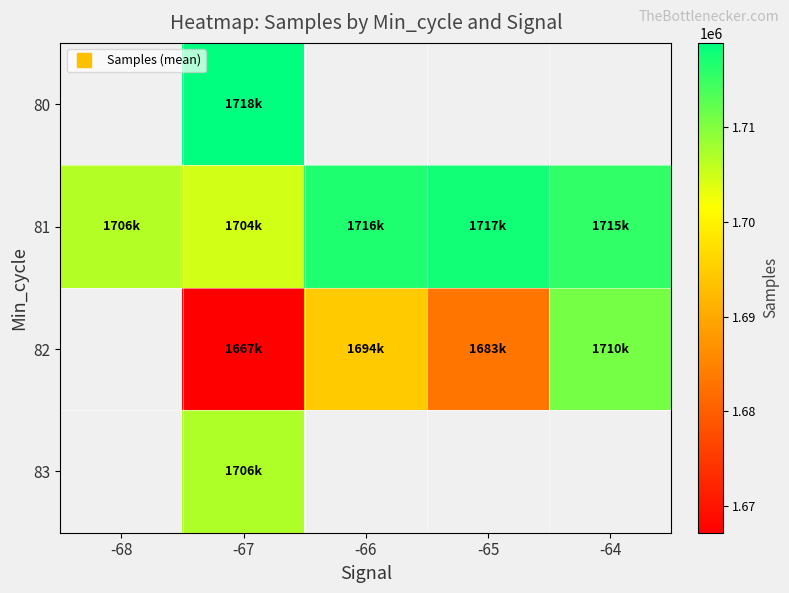

Is the value of 80 at -65 greater than the value of 82 at -66?

No